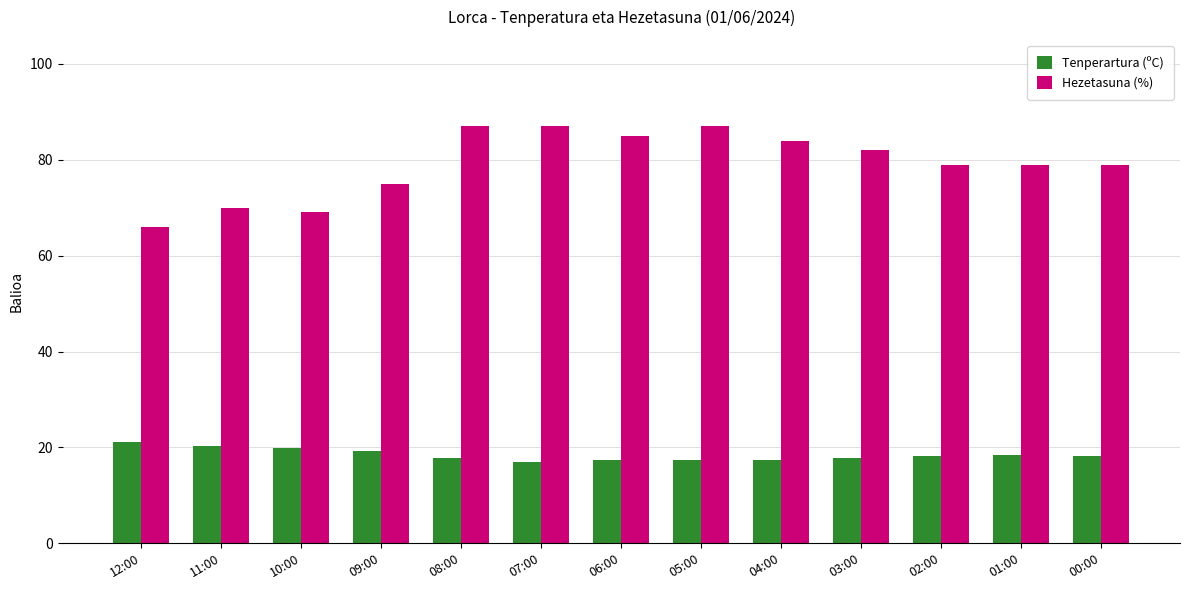

Which series has the largest total across all categories?

Hezetasuna (%)